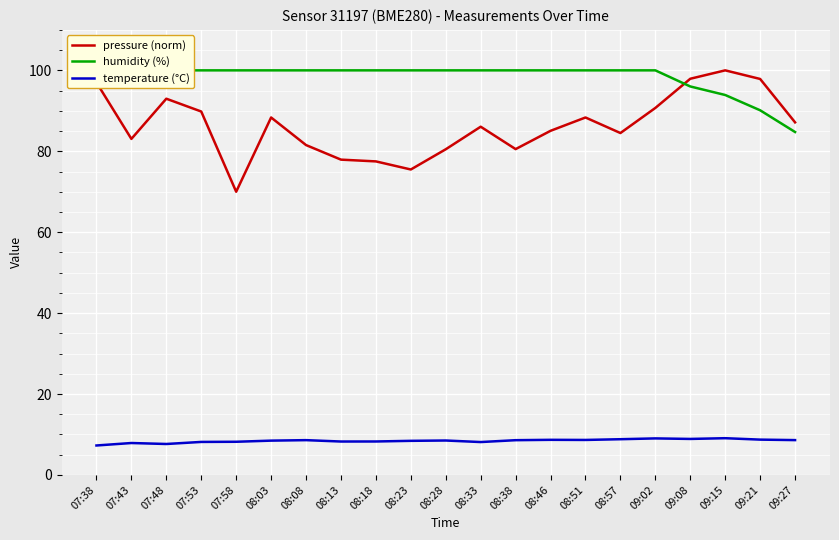

What is the difference between the highest and lowest values at 08:08?

91.4